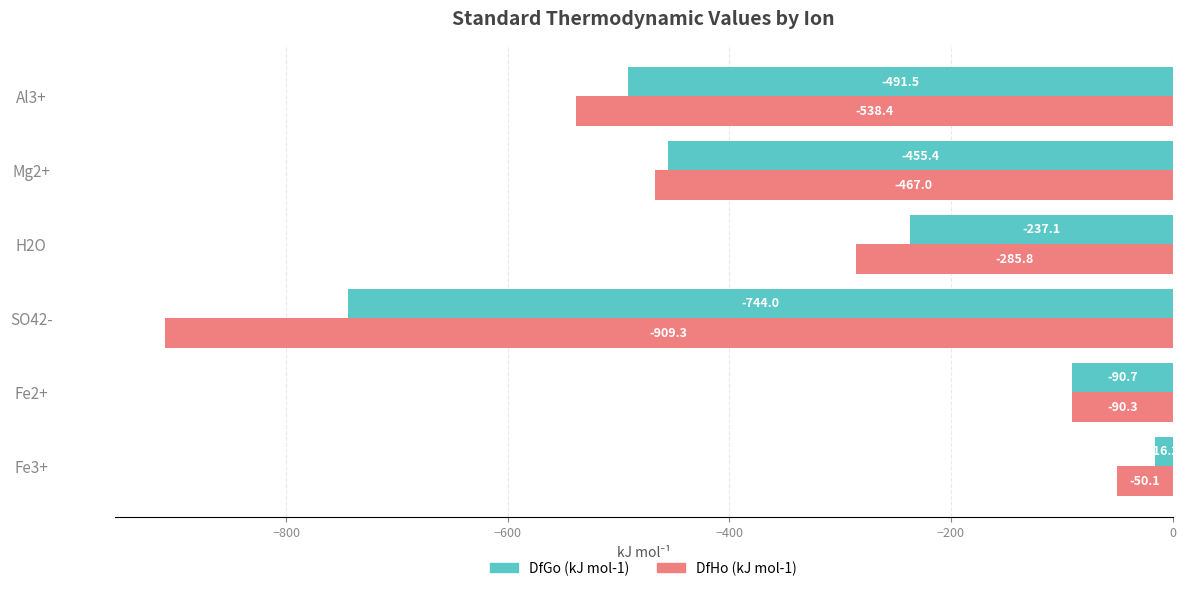

Which series changed the most between H2O and Mg2+?

DfGo (kJ mol-1)